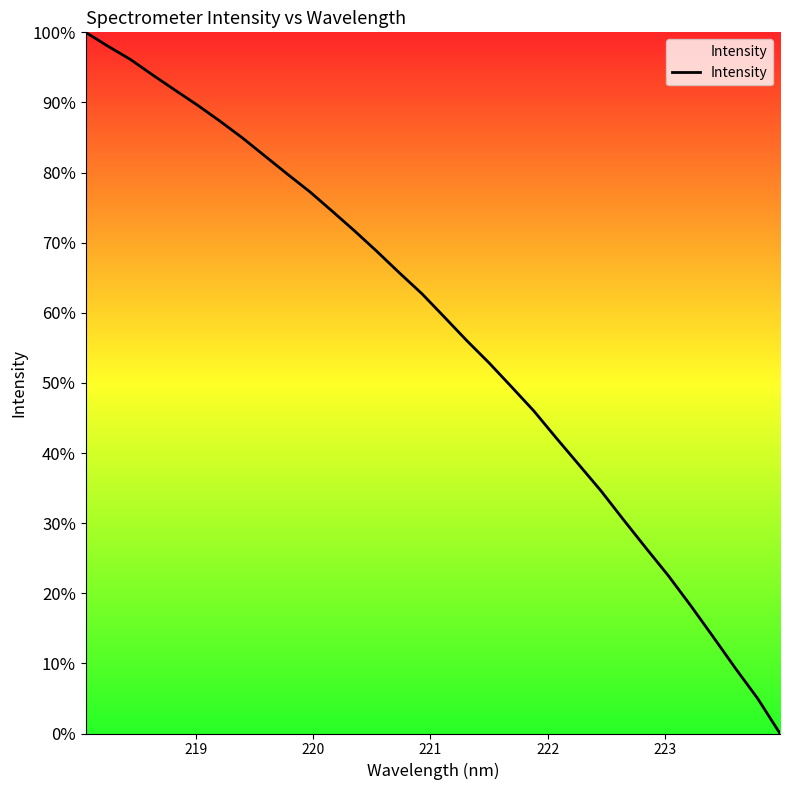

Does the chart display data point markers on the line(s)?

No